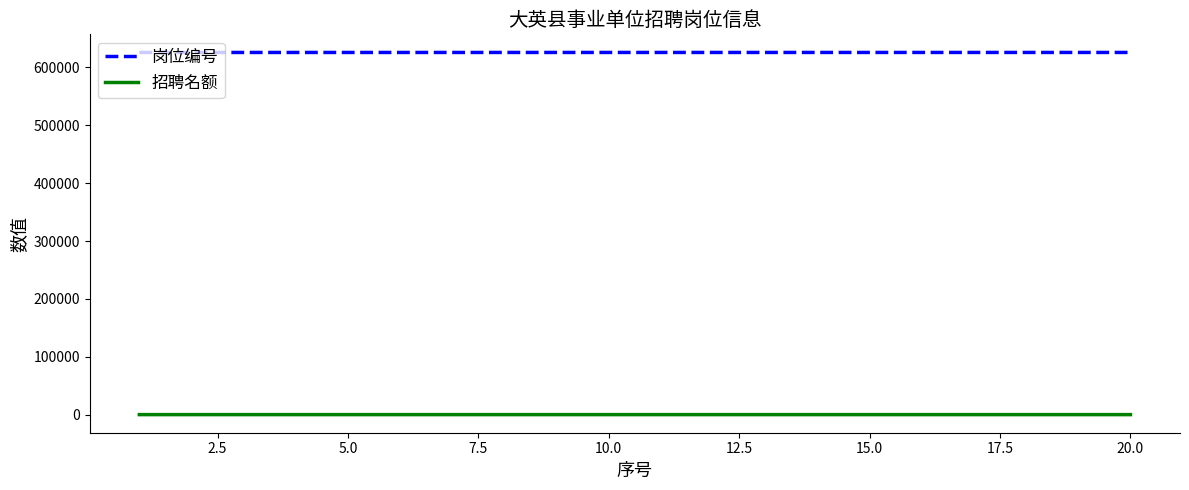

List the series in order of their peak value, lowest first.

招聘名额, 岗位编号